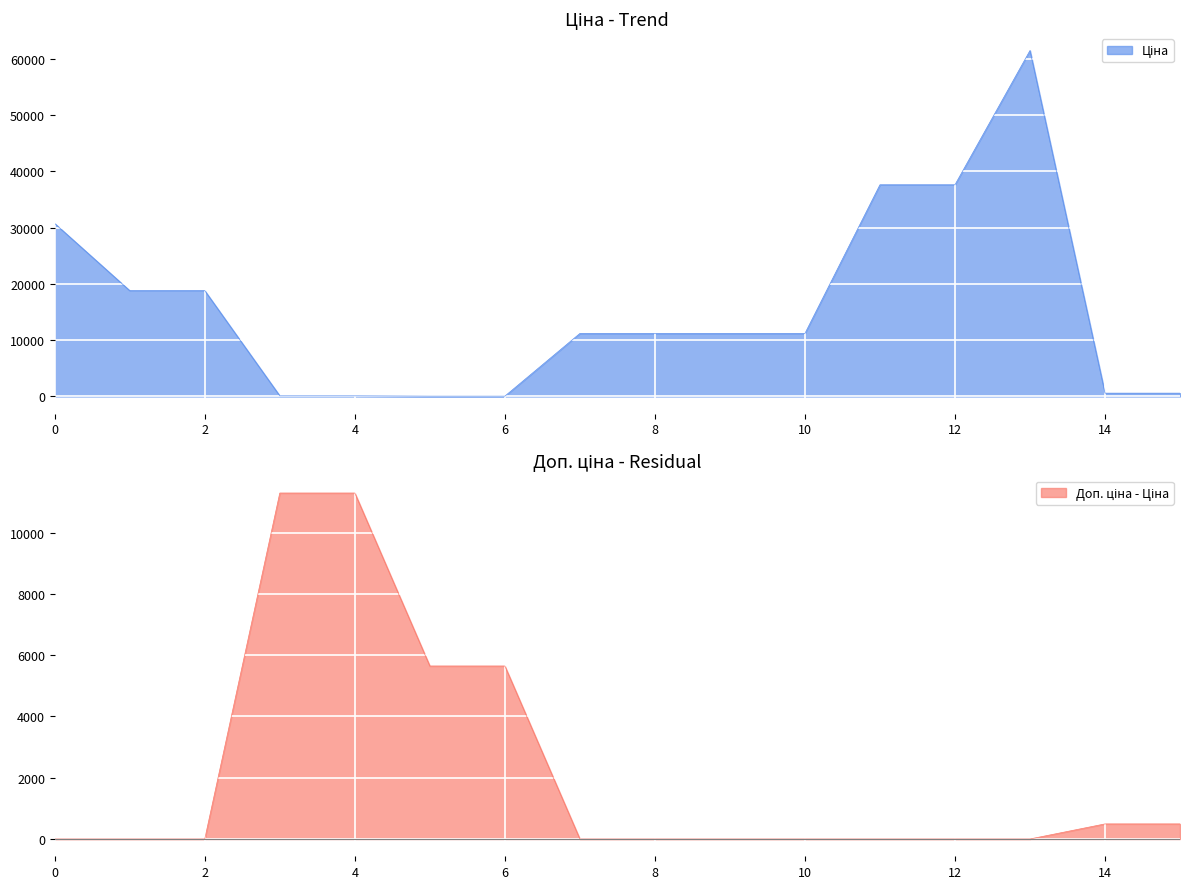

The value of Доп. ціна at 14 is 1081.7. True or false?

True